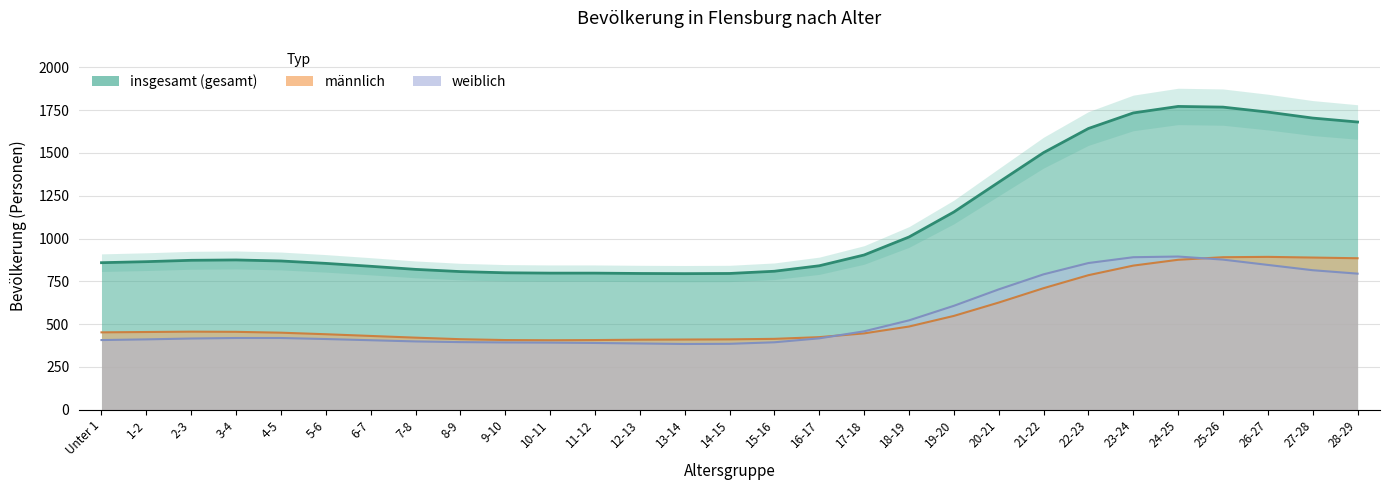

True or false: männlich and weiblich cross at least once.

True